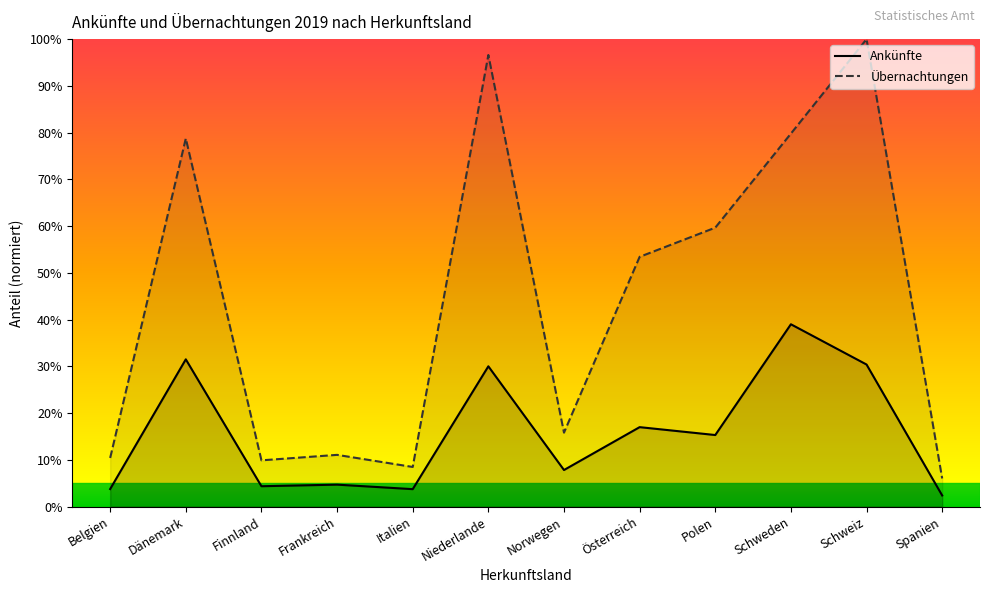

How many data points in Ankünfte are above 15?

6